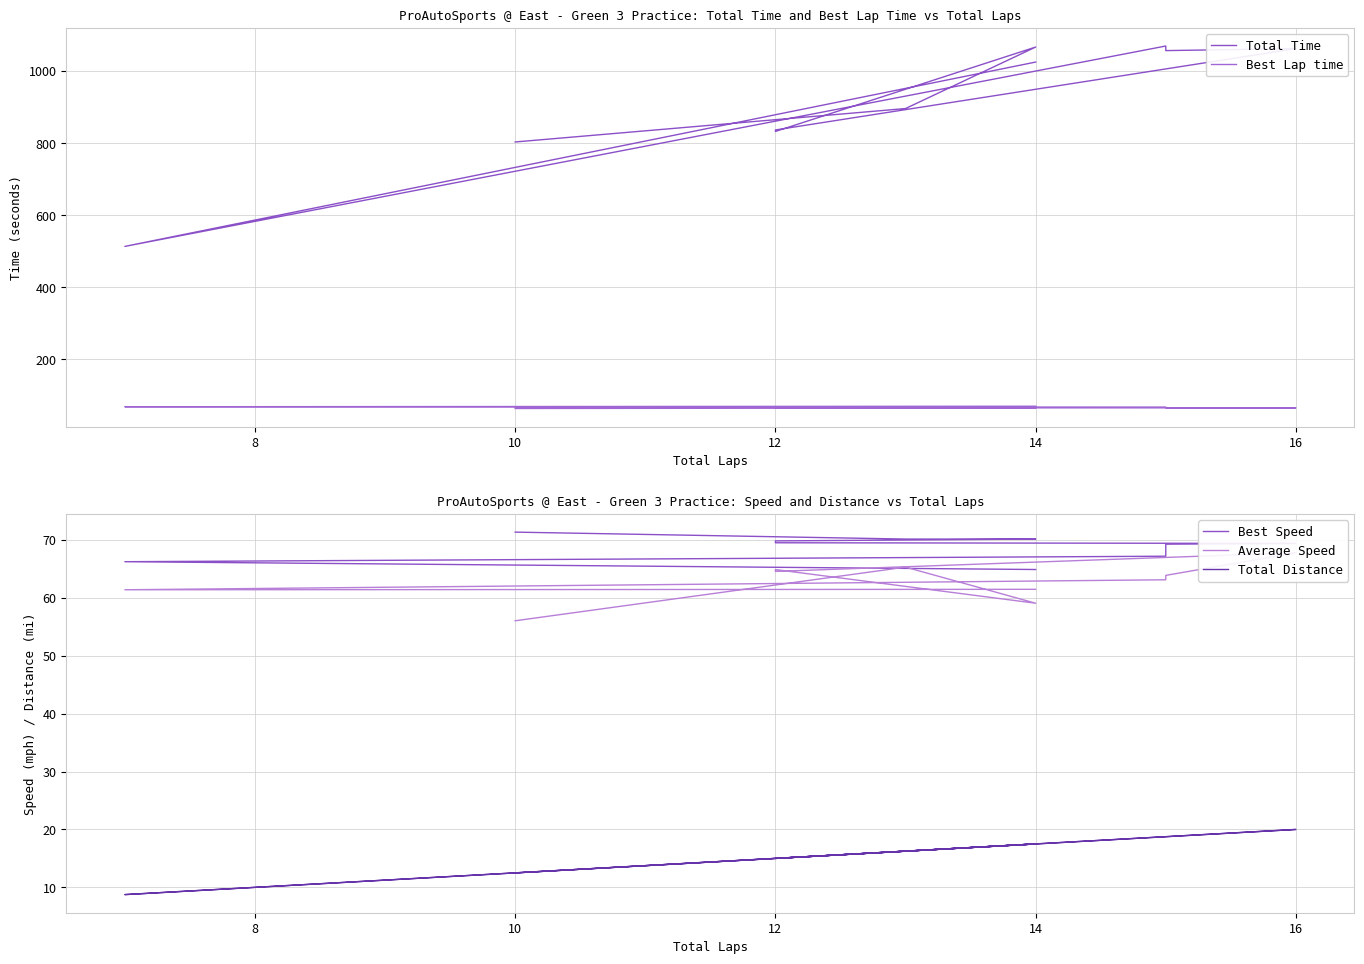

What is the average value of the Best Lap time series?

65.5